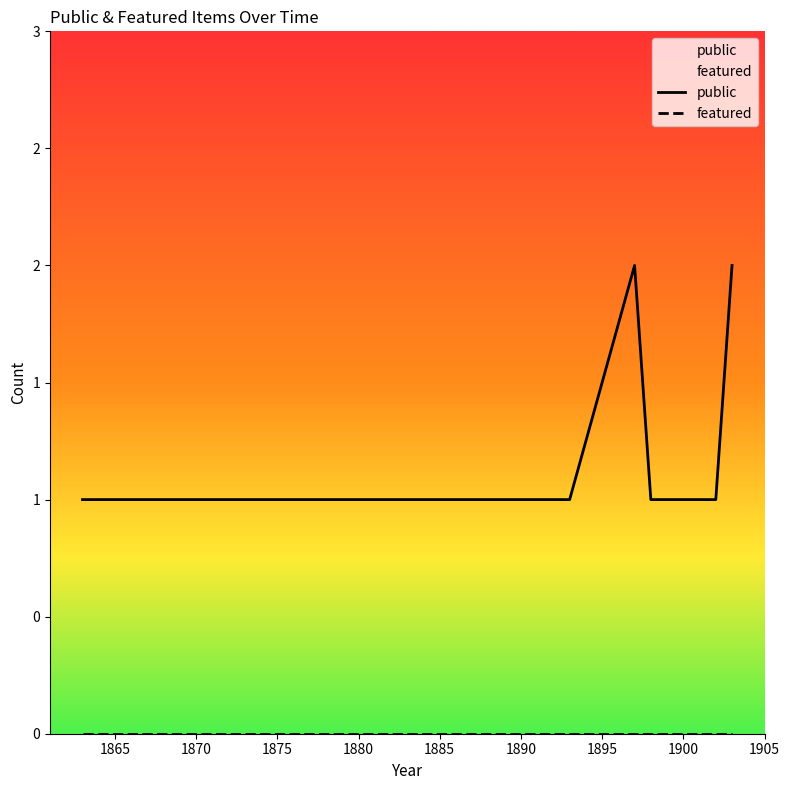

What are all the series names shown in the legend?

public, featured